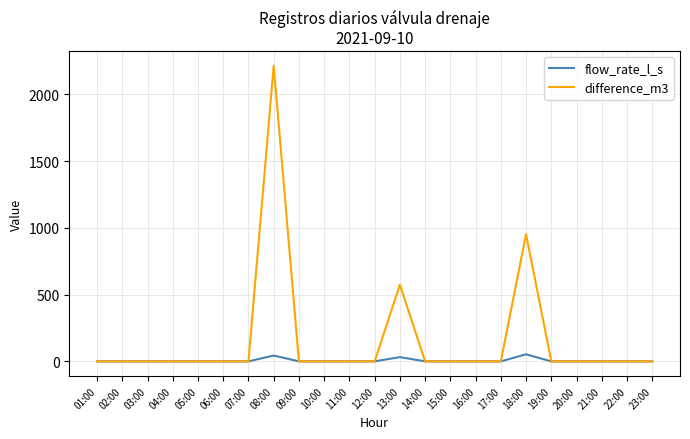

True or false: difference_m3 has a value of 953.0 at 18:00.

True